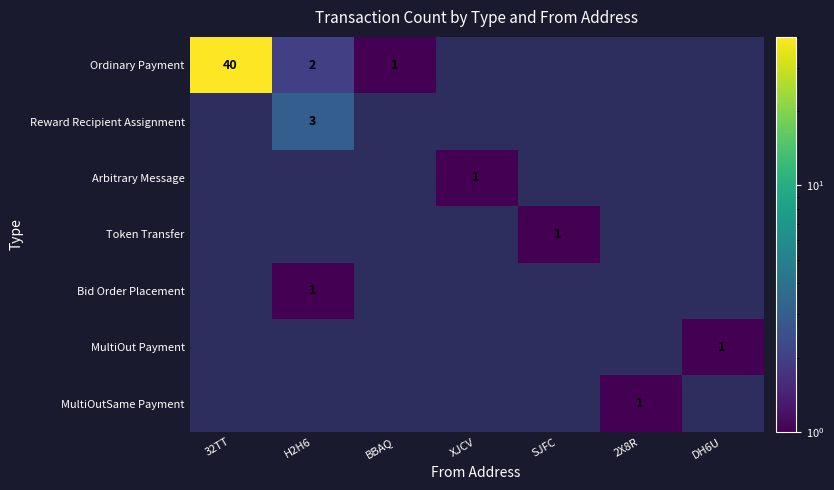

What is the difference between the highest and lowest values at XJCV?

1